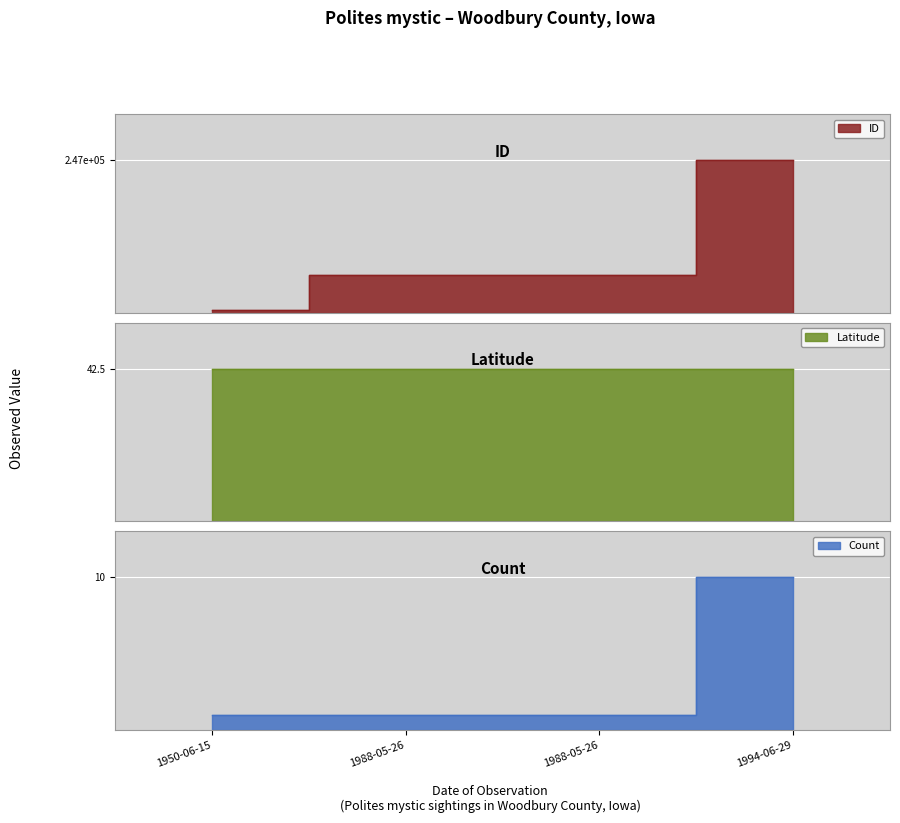

Reading left to right, extract all data points from this chart.

ID: 1950-06-15=5081.0	1988-05-26=61110.0	1988-05-26=61111.0	1994-06-29=247041.0
Latitude: 1950-06-15=42.3	1988-05-26=42.5	1988-05-26=42.5	1994-06-29=42.4
Count: 1950-06-15=1.0	1988-05-26=1.0	1988-05-26=1.0	1994-06-29=10.0